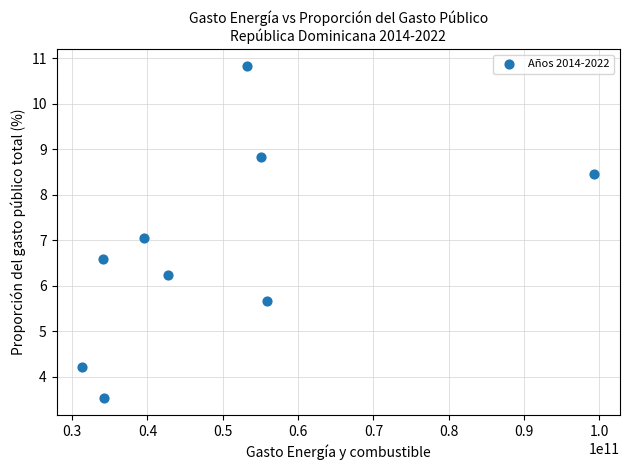

What is the average X value?

49504243546.8